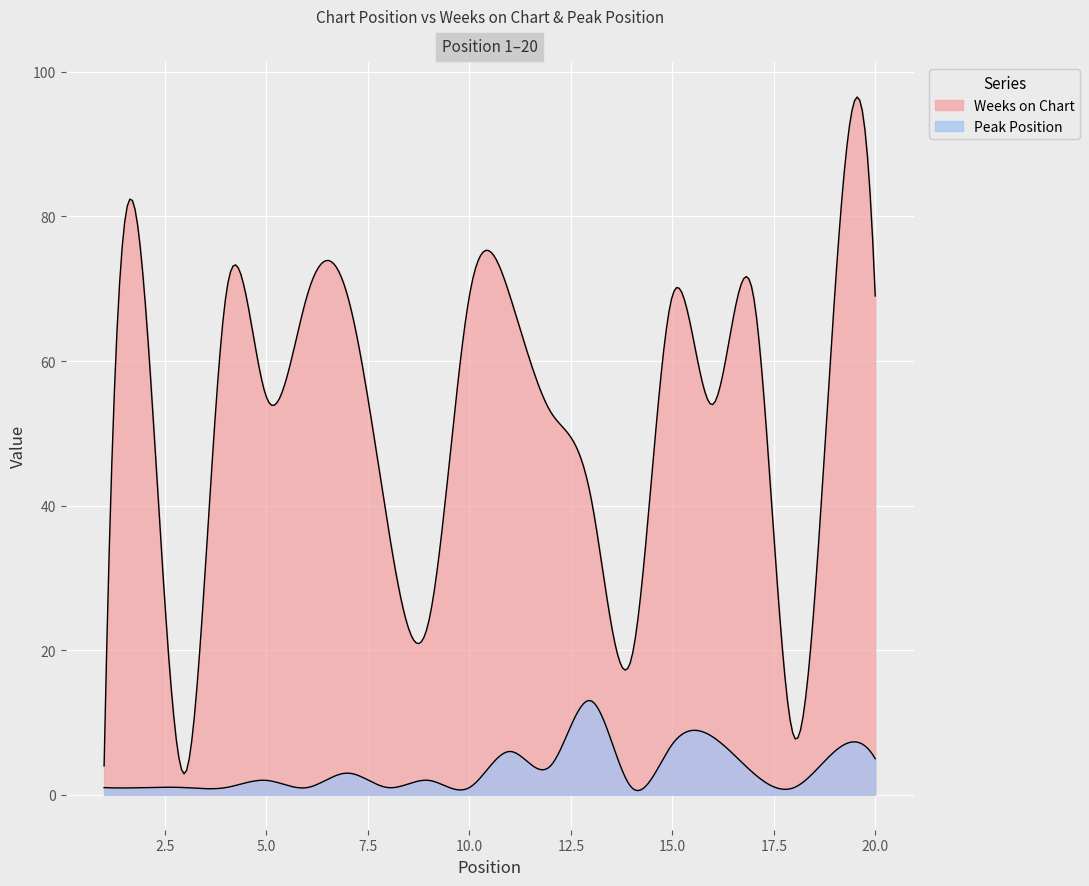

What is the smallest value displayed?

1